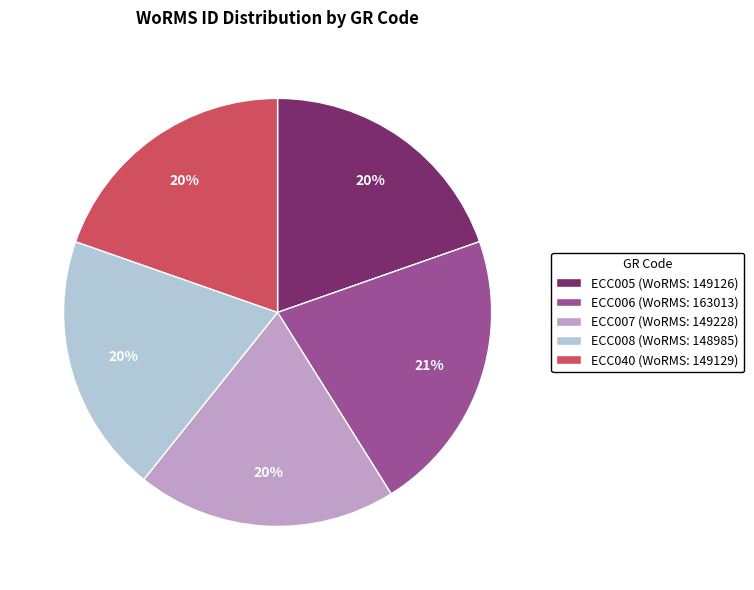

Count the number of slices in the pie.

5